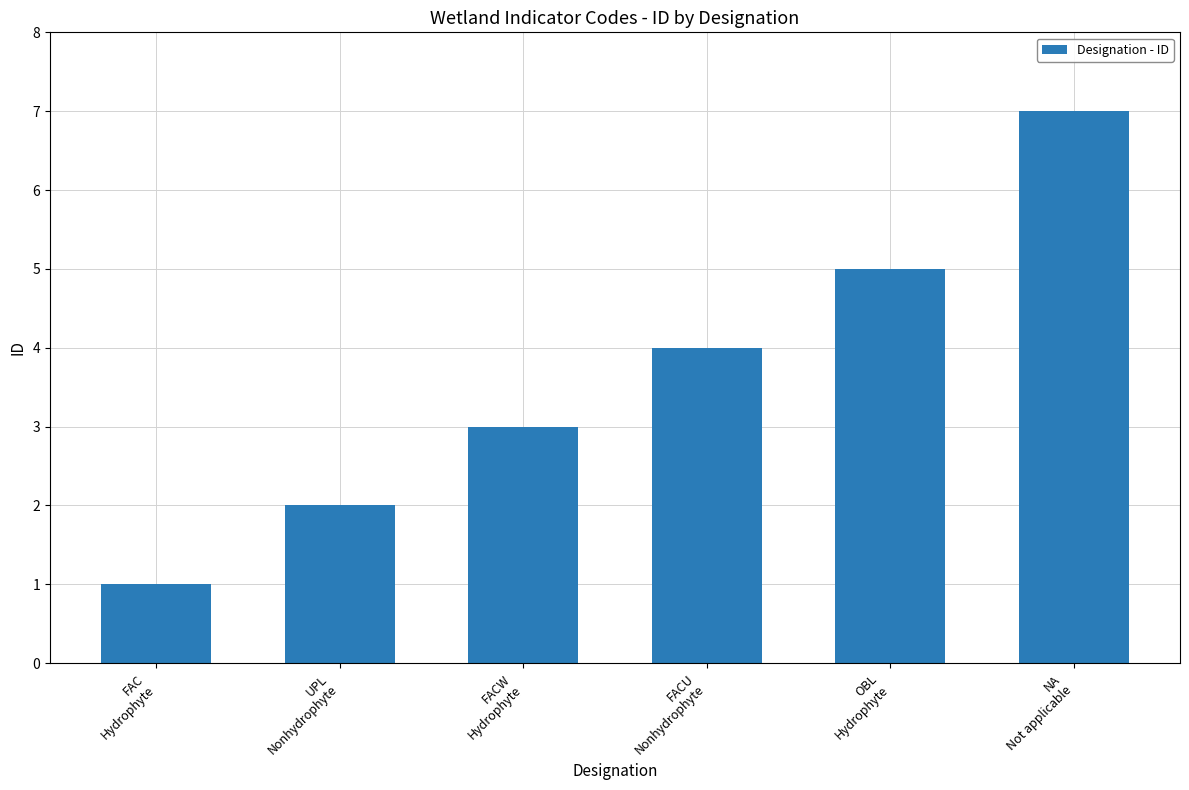

What is the smallest value displayed?

1